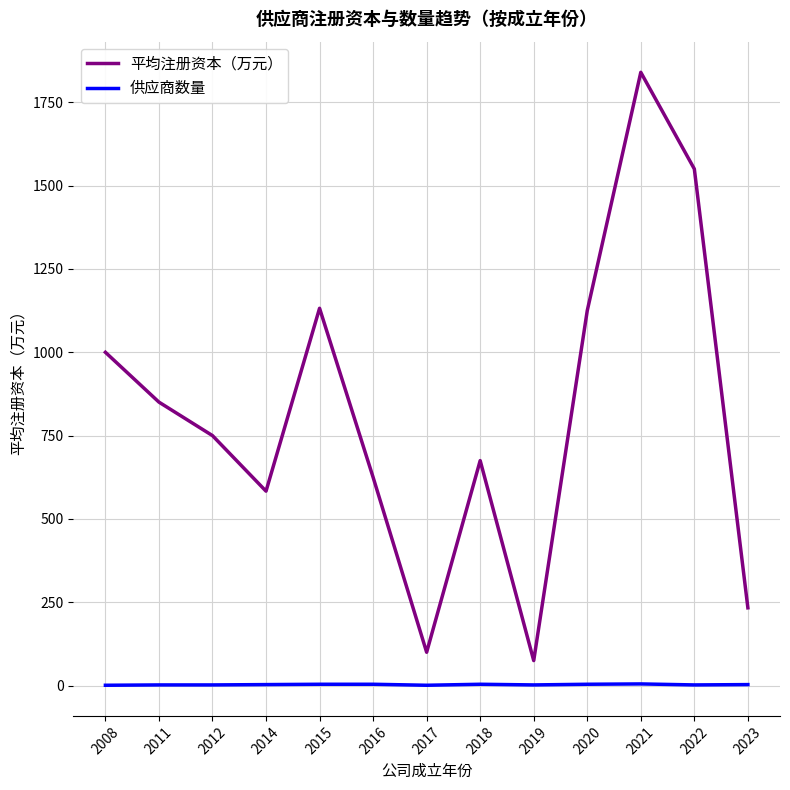

True or false: 平均注册资本（万元） and 供应商数量 cross at least once.

False